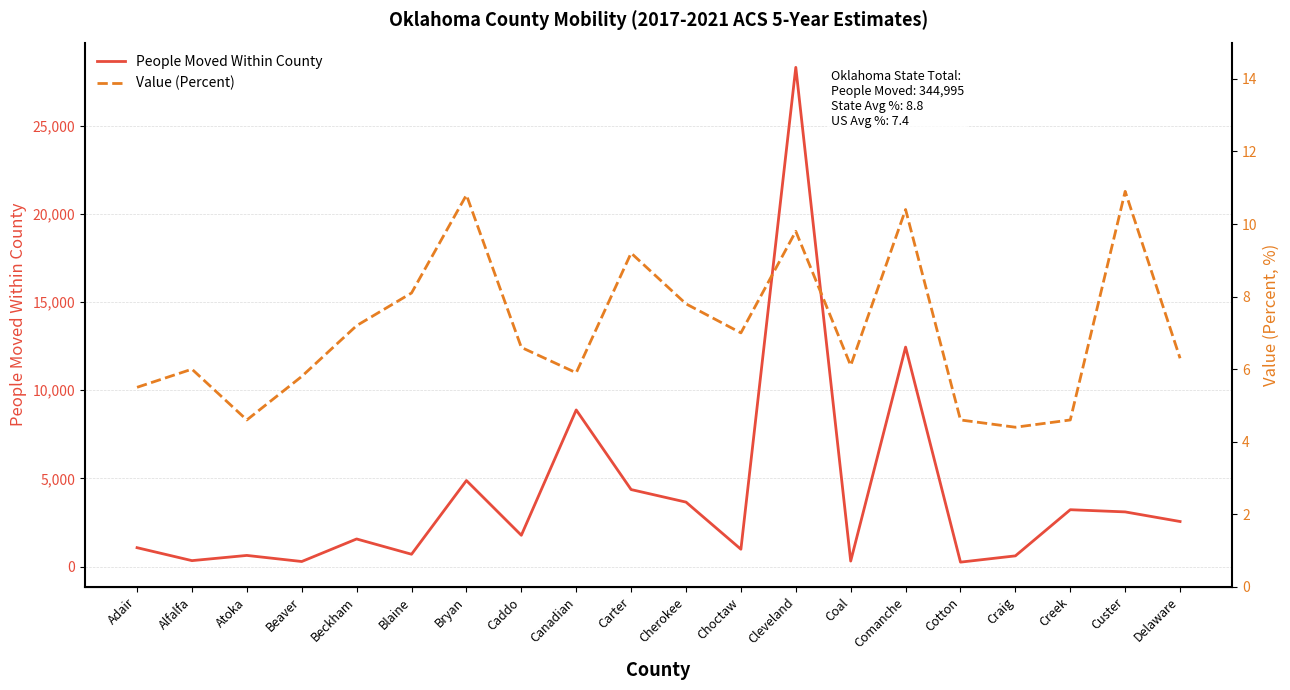

What is the sum of all People Moved Within County values?

80004